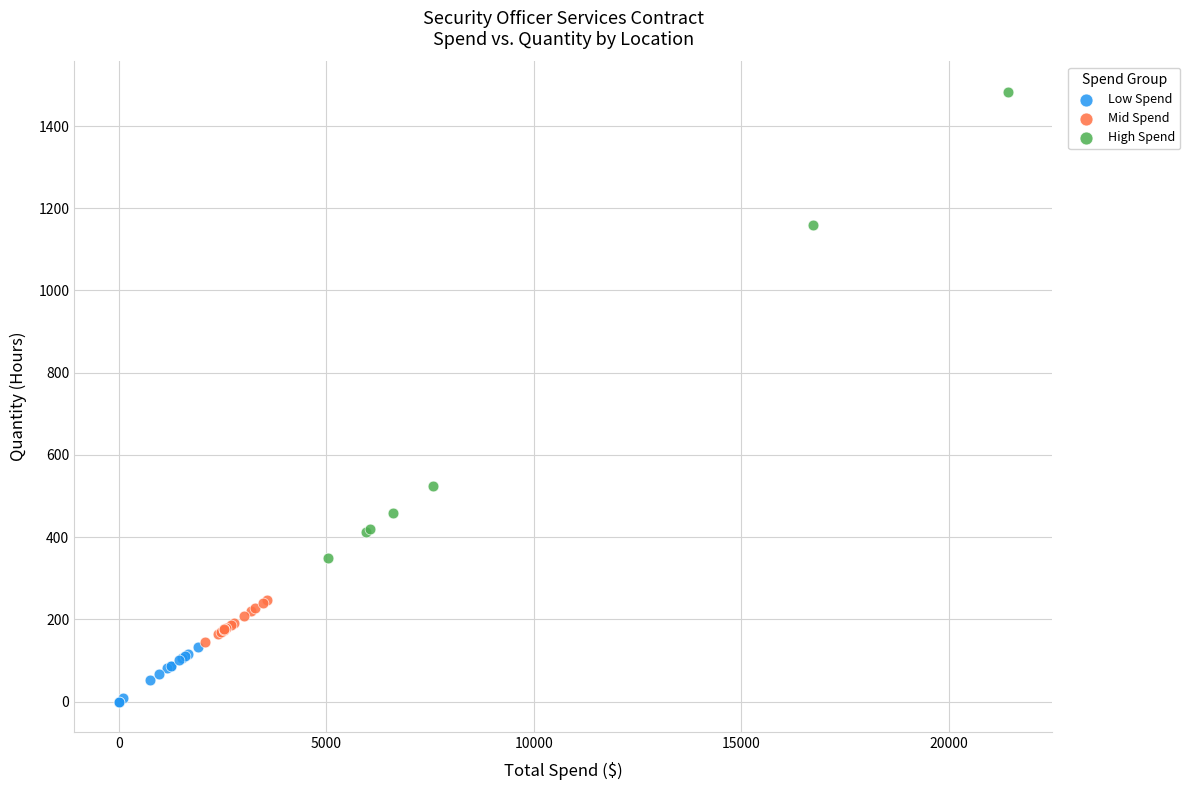

Which series contains the lowest Y value?

Low Spend